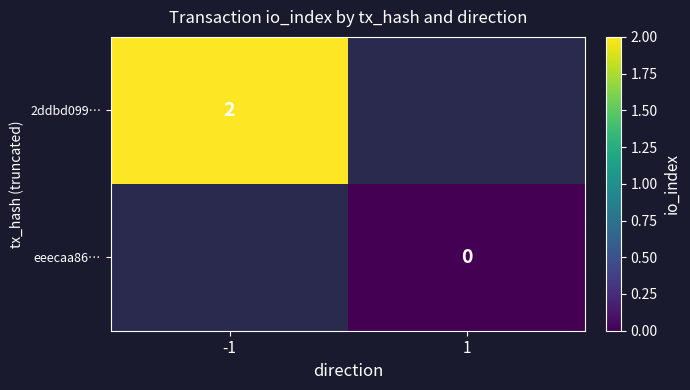

Is it true that 2ddbd099… equals 2 at -1?

True